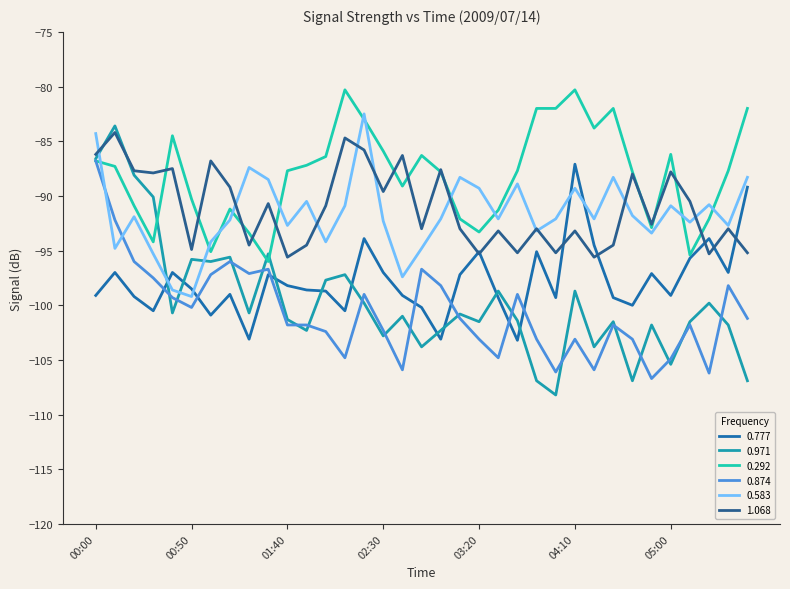

How many lines are shown in the chart?

6